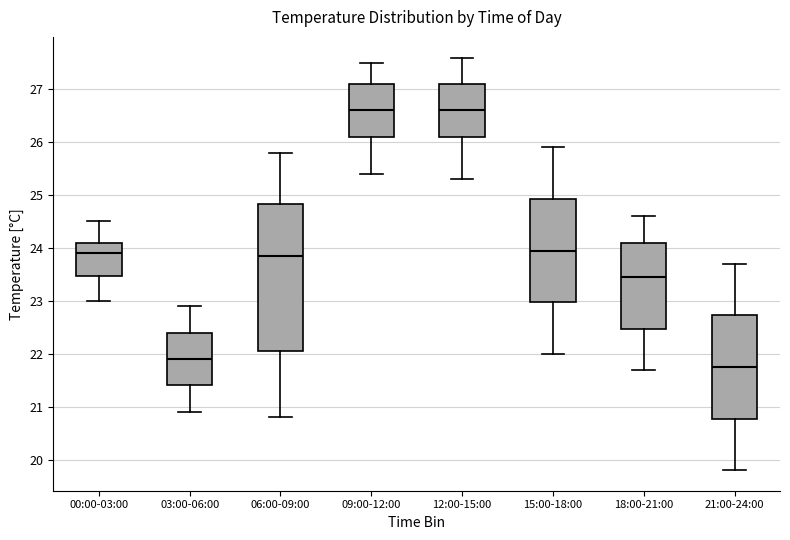

Reading left to right, transcribe this box plot: for each box, give where its median line is, the range the box spans, and where its two whiskers end, as read against the y-axis. The values are not printed on the chart, so give them approximately, as read against the axis.

00:00-03:00: median 23.9, box 23.5 to 24.1, whiskers 23.0 to 24.5
03:00-06:00: median 21.9, box 21.4 to 22.4, whiskers 20.9 to 22.9
06:00-09:00: median 23.9, box 22.1 to 24.8, whiskers 20.8 to 25.8
09:00-12:00: median 26.6, box 26.1 to 27.1, whiskers 25.4 to 27.5
12:00-15:00: median 26.6, box 26.1 to 27.1, whiskers 25.3 to 27.6
15:00-18:00: median 24.0, box 23.0 to 24.9, whiskers 22.0 to 25.9
18:00-21:00: median 23.5, box 22.5 to 24.1, whiskers 21.7 to 24.6
21:00-24:00: median 21.8, box 20.8 to 22.7, whiskers 19.8 to 23.7